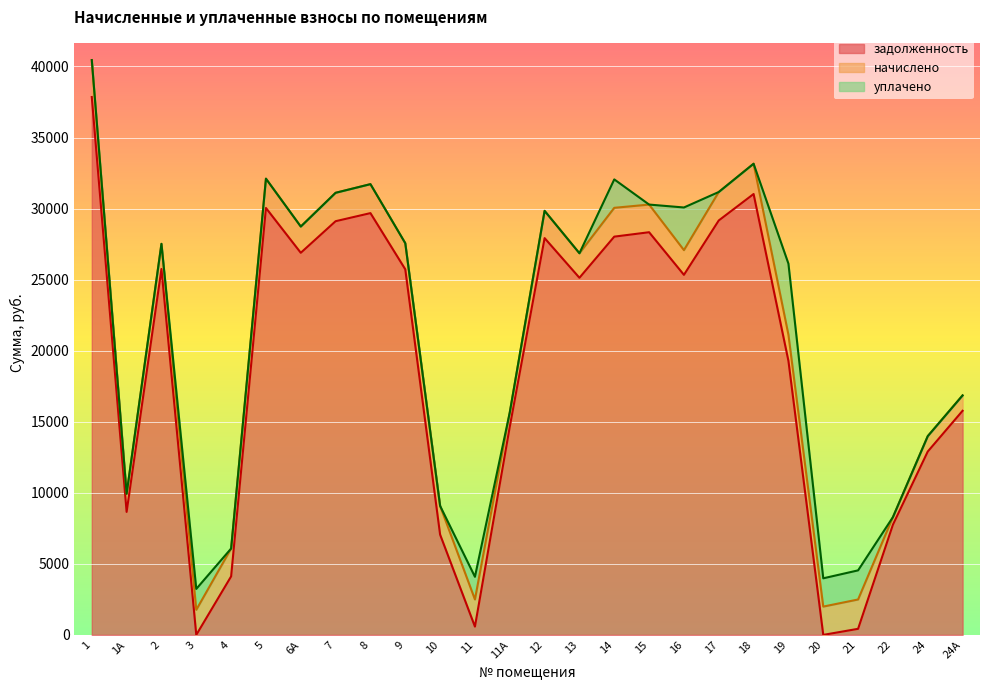

How many intersections are there between задолженность and начислено?

6